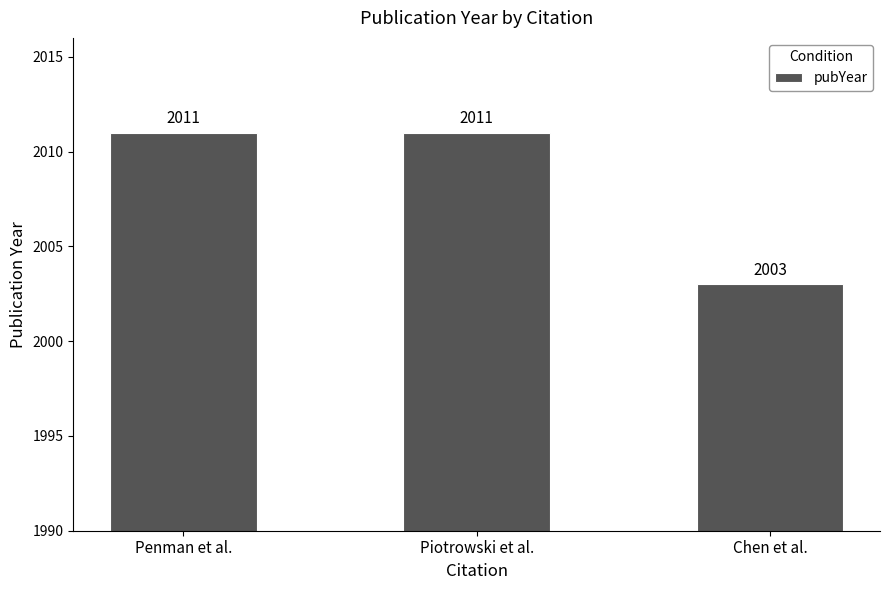

What is the label of the 3rd bar from the left?

Chen et al.